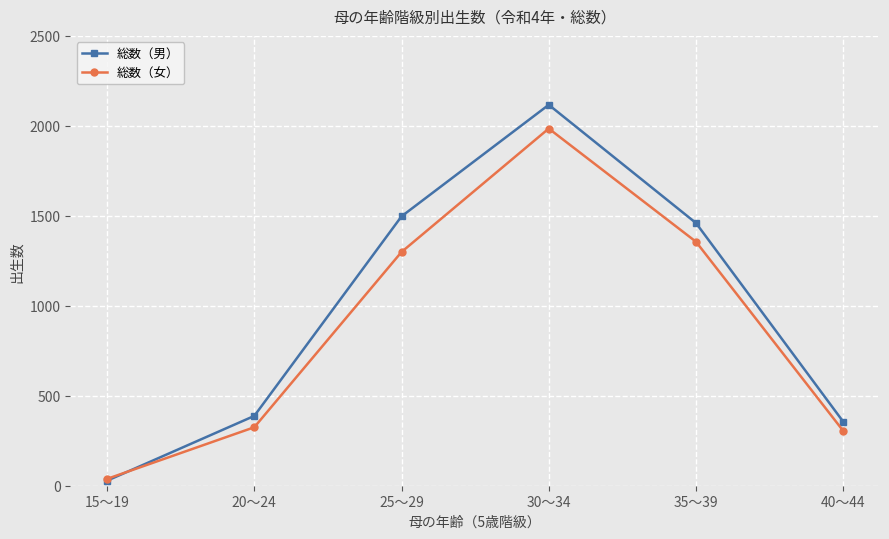

What is the label of the 6th point from the left?

40～44